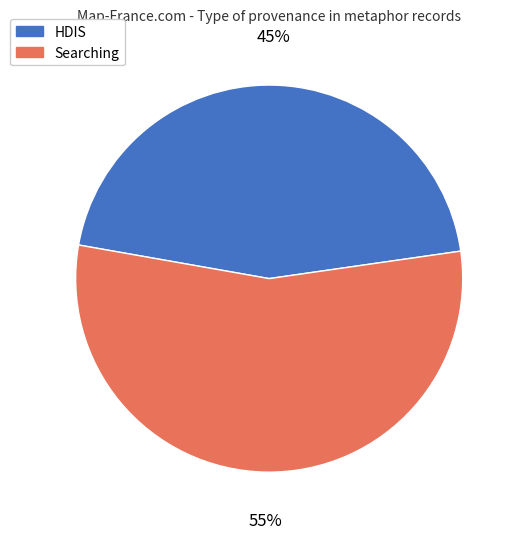

How many segments does this pie chart have?

2